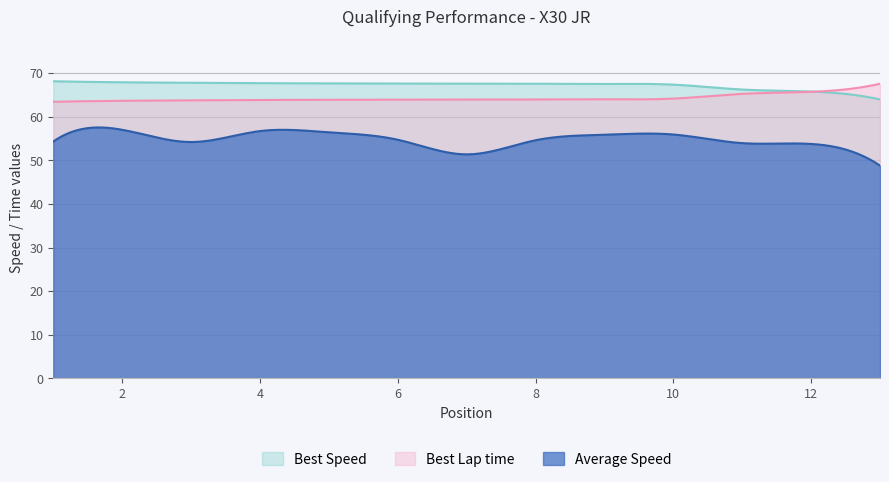

What are all the series names shown in the legend?

Best Speed, Best Lap time, Average Speed